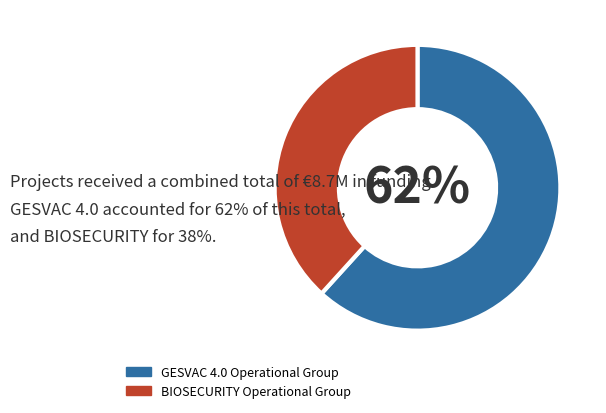

To the nearest percent, what is the combined percentage of BIOSECURITY Operational Group and GESVAC 4.0 Operational Group?

100%